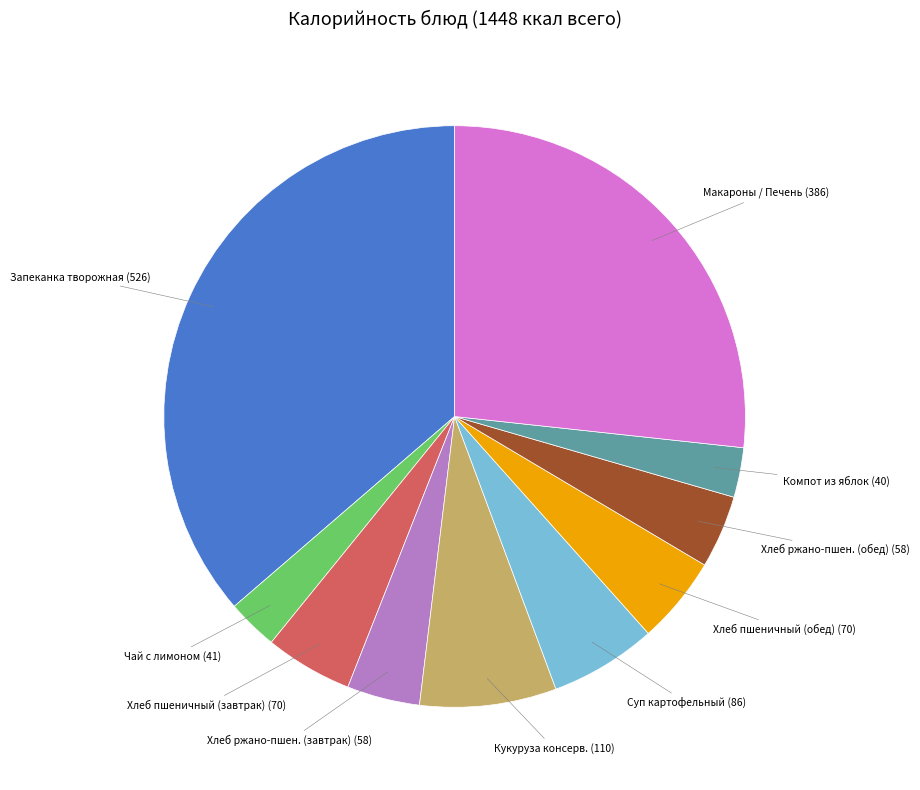

True or false: Макароны / Печень (386) accounts for 27% of the total.

True